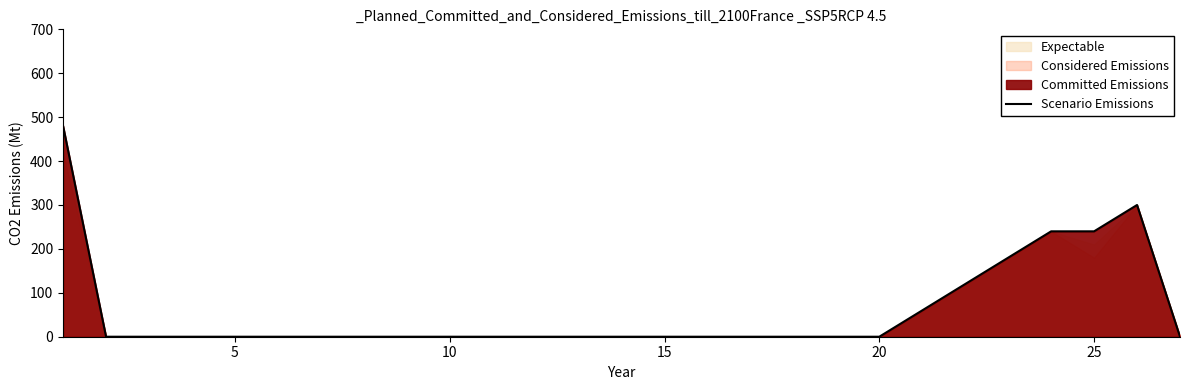

Reading right to left, transcribe all the data shown in this chart.

0	300	240	240	180	120	60	0	0	0	0	0	0	0	0	0	0	0	0	0	0	0	0	0	0	0	480